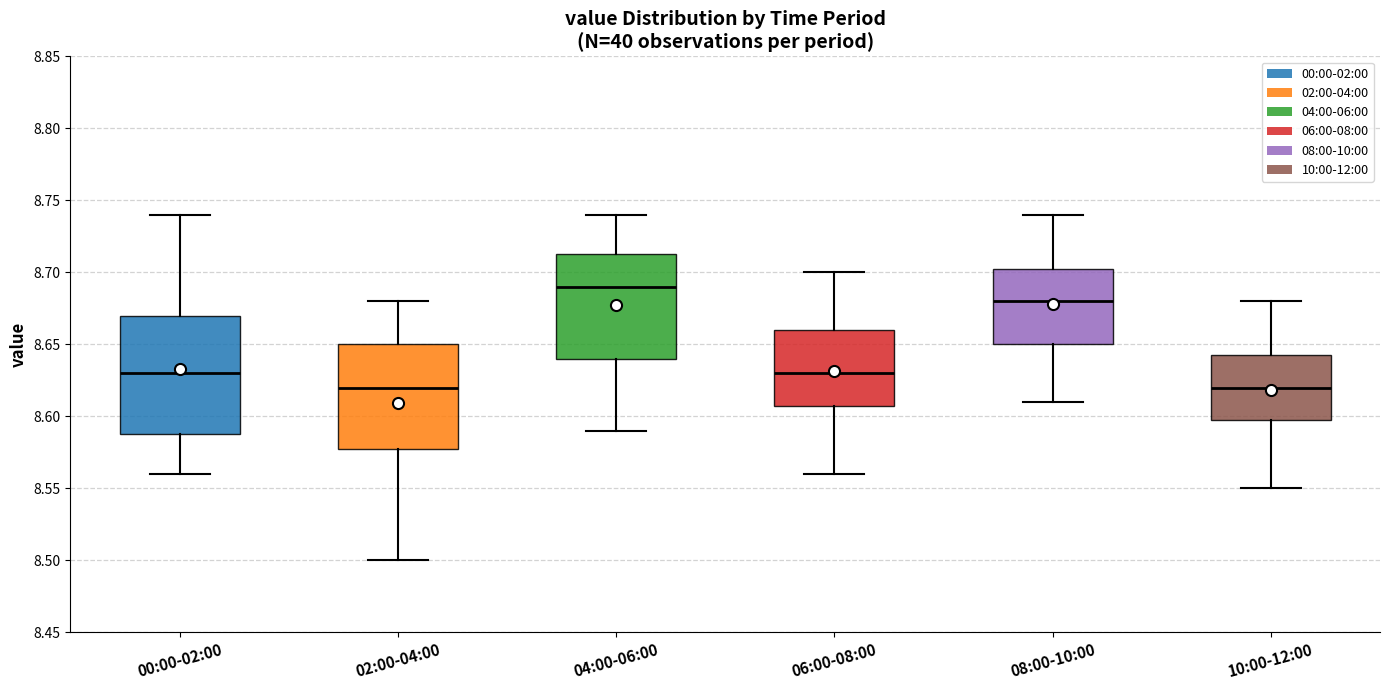

Reading left to right, transcribe this box plot: for each box, give where its median line is, the range the box spans, and where its two whiskers end, as read against the y-axis. The values are not printed on the chart, so give them approximately, as read against the axis.

00:00-02:00: median 8.630, box 8.590 to 8.670, whiskers 8.560 to 8.740
02:00-04:00: median 8.620, box 8.580 to 8.650, whiskers 8.500 to 8.680
04:00-06:00: median 8.690, box 8.640 to 8.715, whiskers 8.590 to 8.740
06:00-08:00: median 8.630, box 8.610 to 8.660, whiskers 8.560 to 8.700
08:00-10:00: median 8.680, box 8.650 to 8.705, whiskers 8.610 to 8.740
10:00-12:00: median 8.620, box 8.600 to 8.645, whiskers 8.550 to 8.680